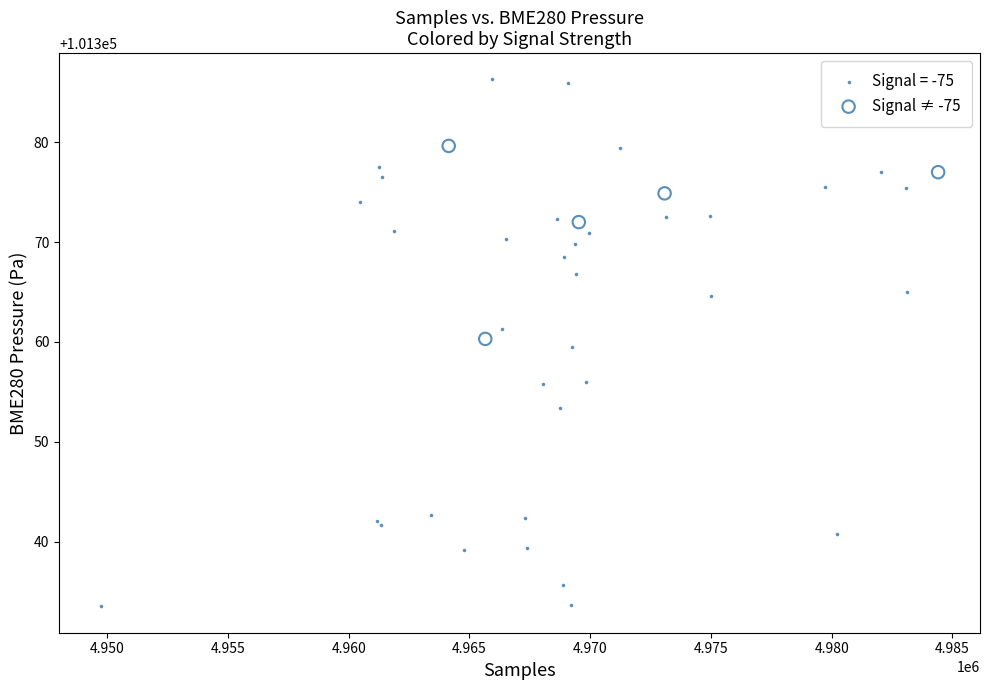

Which series reaches the maximum Y coordinate?

Signal = -75